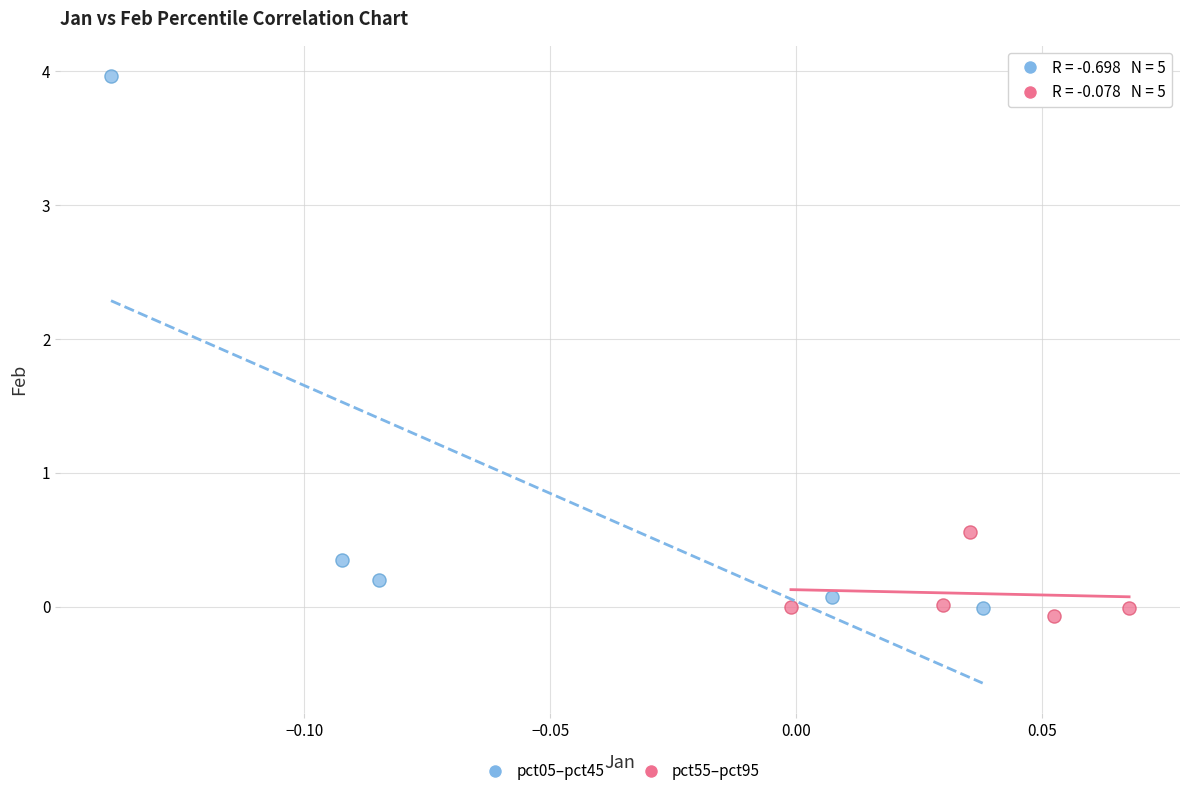

Which series reaches the maximum Y coordinate?

pct05–pct45